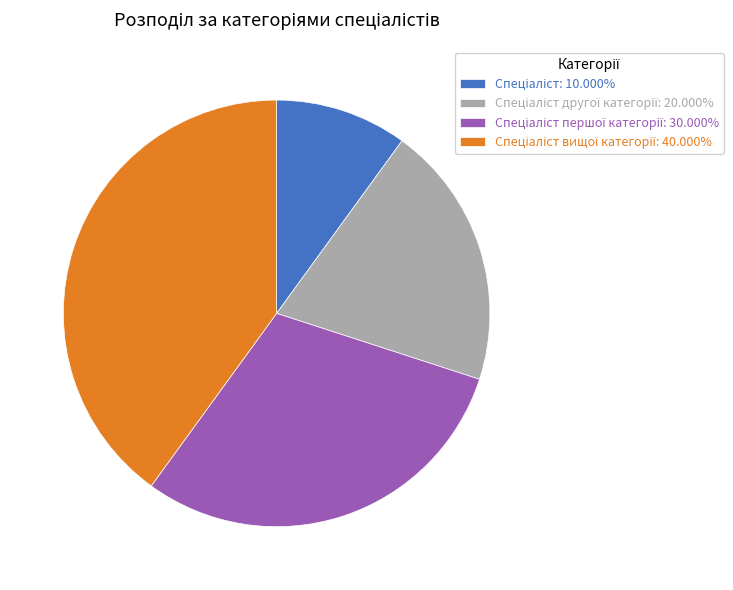

Does any single category account for the majority?

No